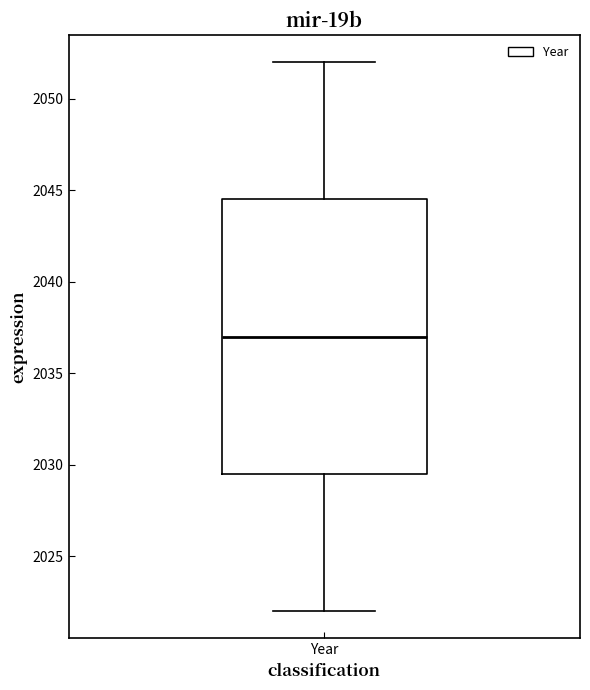

Transcribe this box plot: give where the median line is, the range the box spans, and where the two whiskers end, as read against the y-axis. The values are not printed on the chart, so give them approximately, as read against the axis.

median 2037.0, box 2029.5 to 2044.5, whiskers 2022.0 to 2052.0